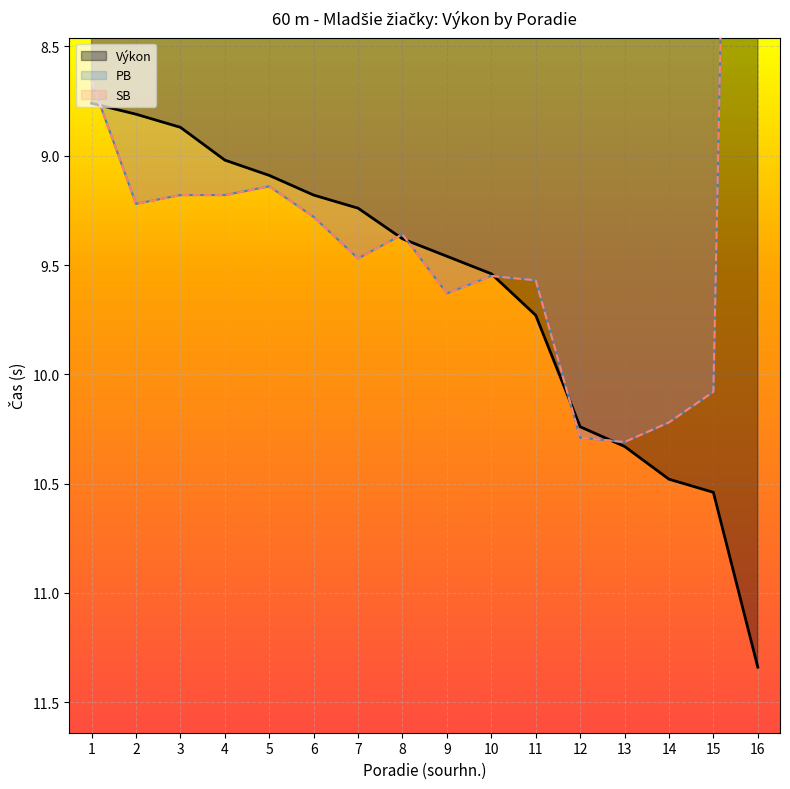

What are all the series names shown in the legend?

Výkon, PB, SB